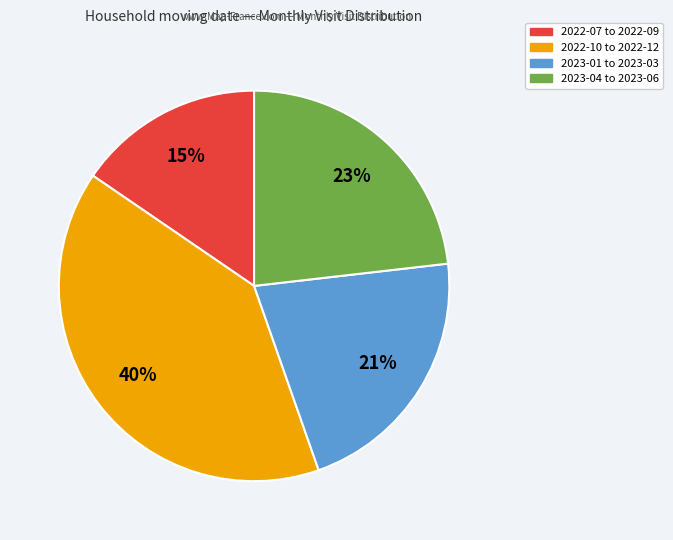

To the nearest percent, what is the average slice percentage?

25%